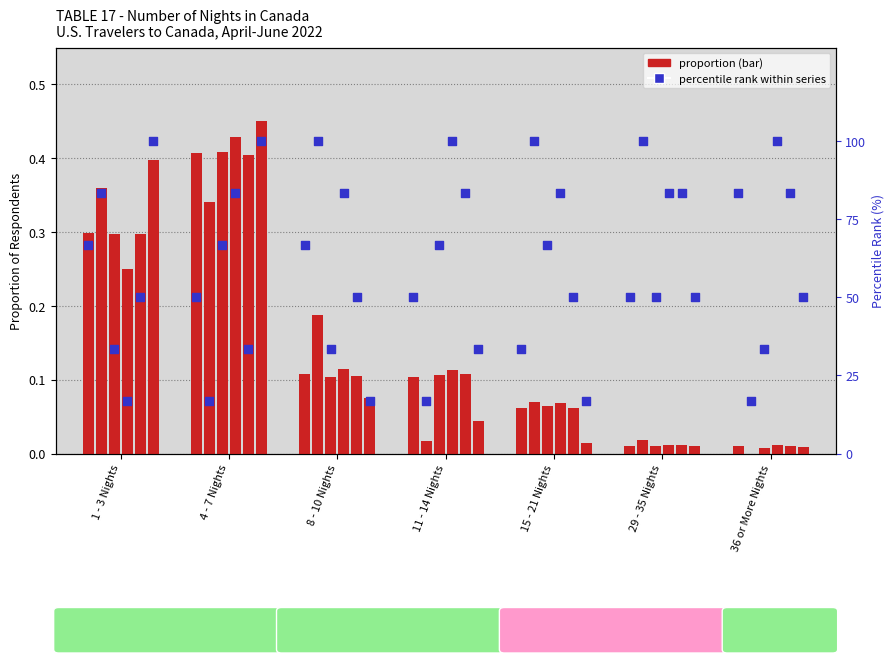

At how many categories does at least one series exceed 3?

7